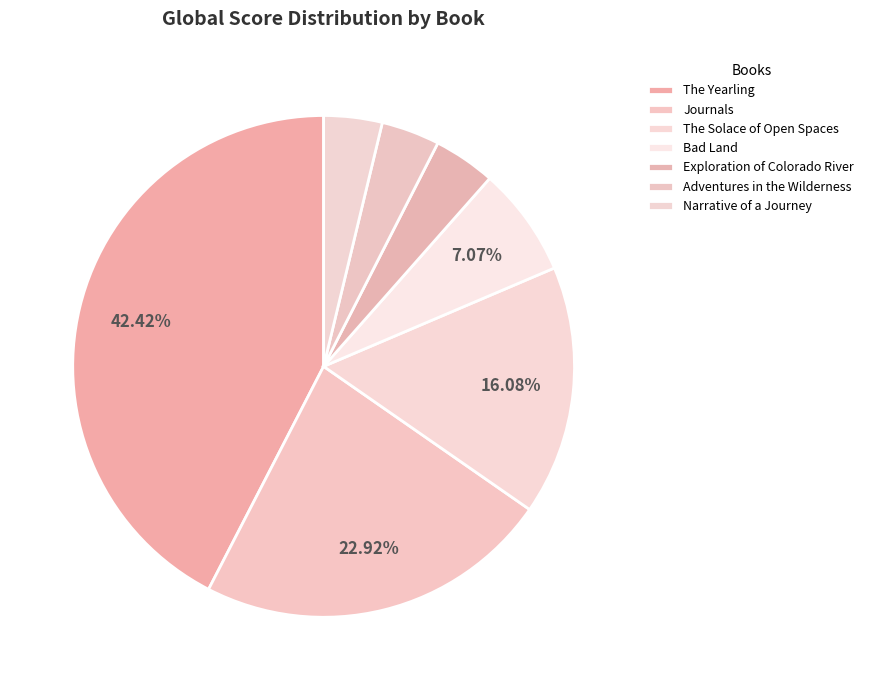

Is there any slice that represents more than half of the pie?

No